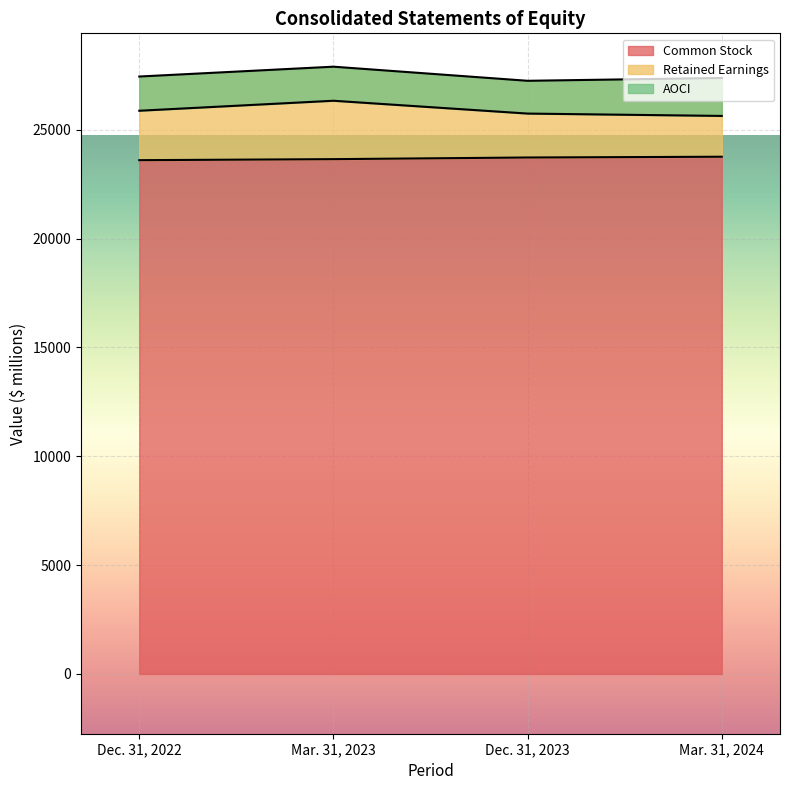

Rank the categories by Common Stock value from lowest to highest.

Dec. 31, 2022, Mar. 31, 2023, Dec. 31, 2023, Mar. 31, 2024